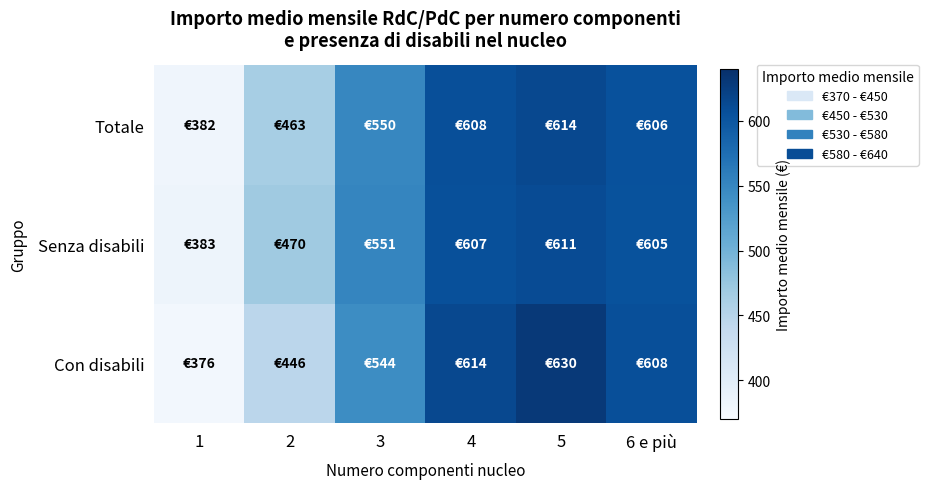

What is the maximum value shown in the chart?

629.7